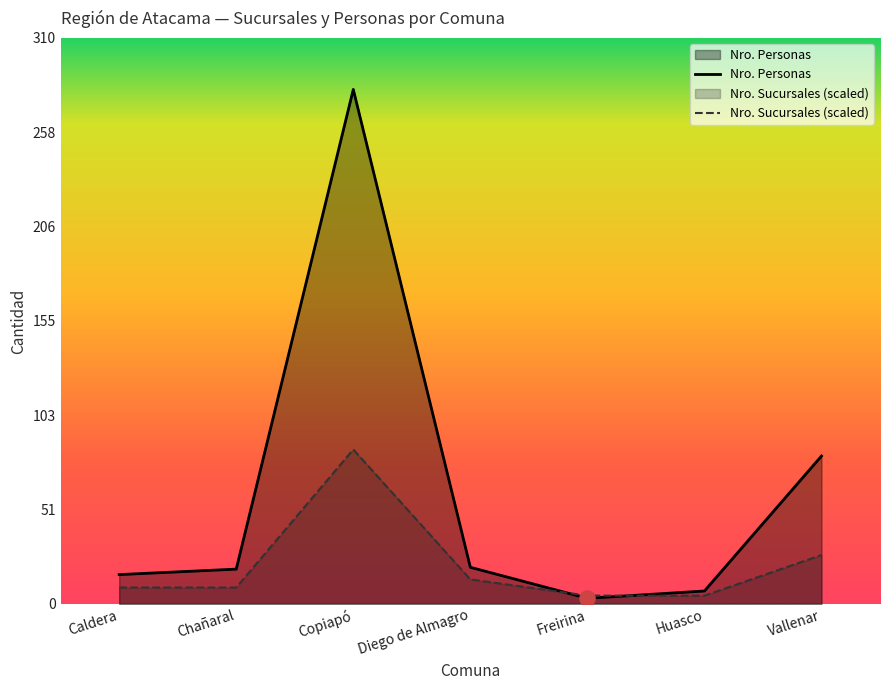

What is the total value across all series at Vallenar?

107.7